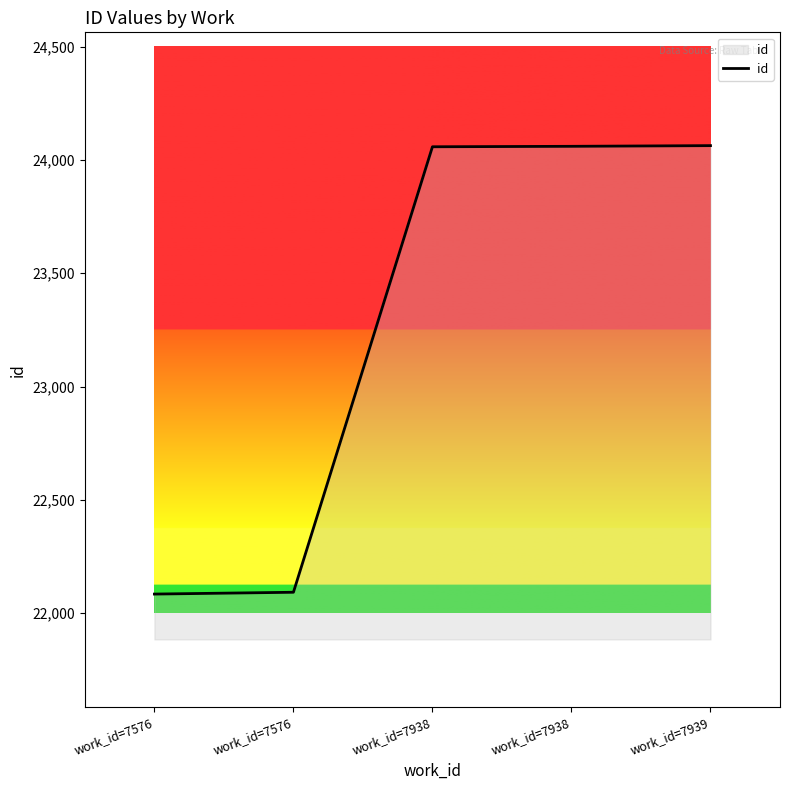

True or false: the data has more than 2 interior local peaks.

False